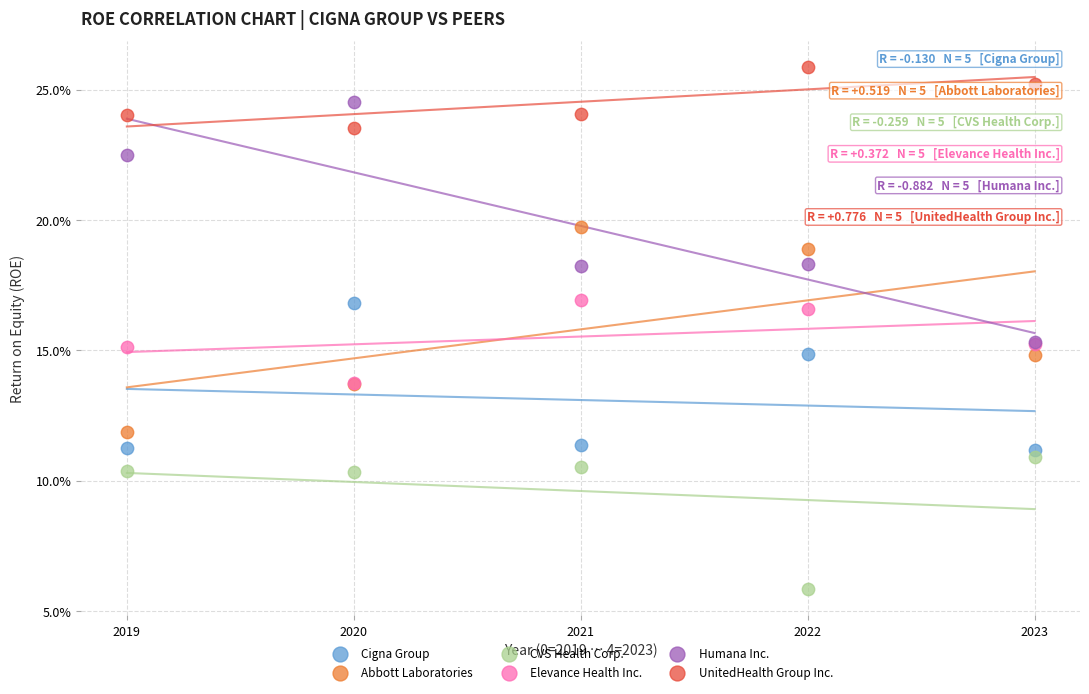

What are all the series names shown in the legend?

Cigna Group, Abbott Laboratories, CVS Health Corp., Elevance Health Inc., Humana Inc., UnitedHealth Group Inc.